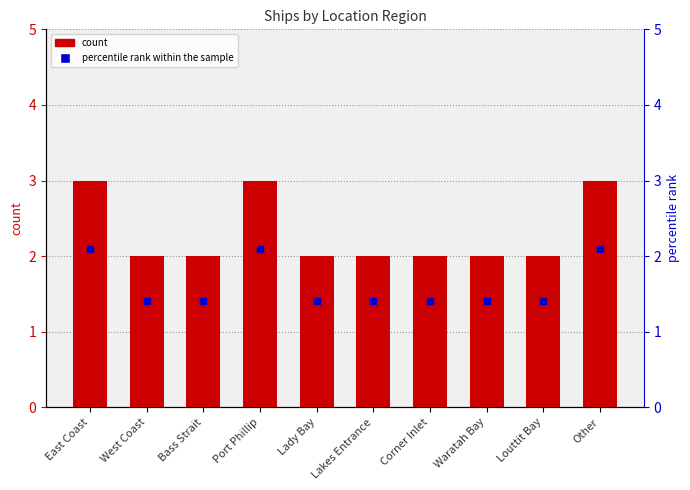

Is the value of percentile rank within the sample at Corner Inlet greater than the value of count at Louttit Bay?

No